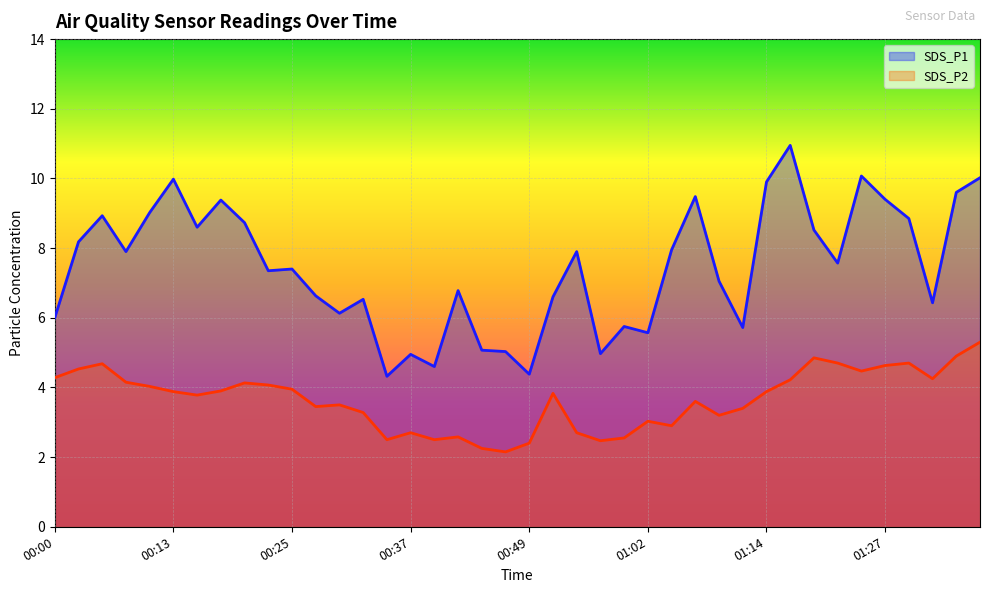

At which category does SDS_P2 reach its first local peak?

00:05